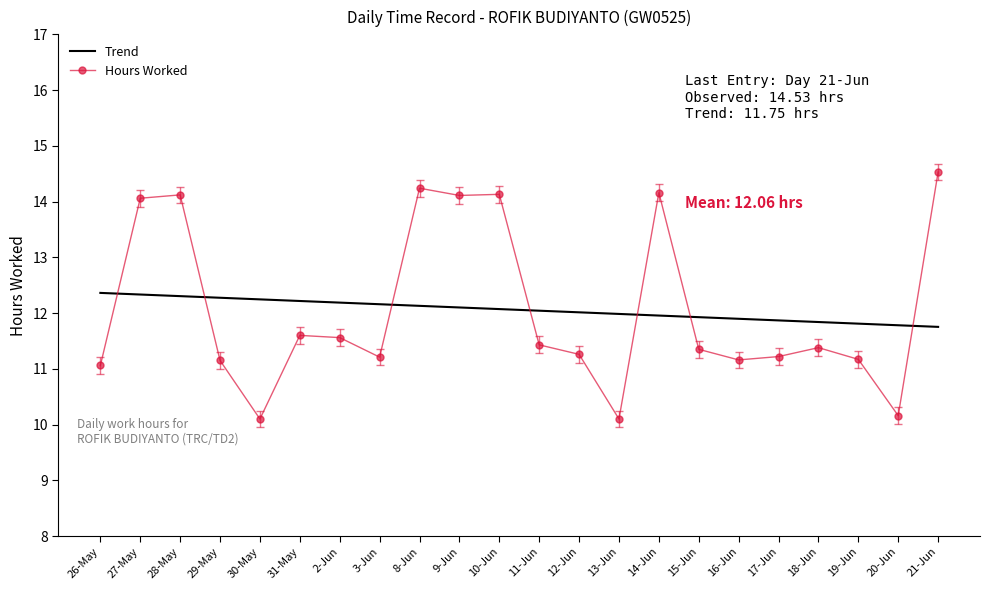

Is it true that Trend equals 12.2 at 30-May?

True